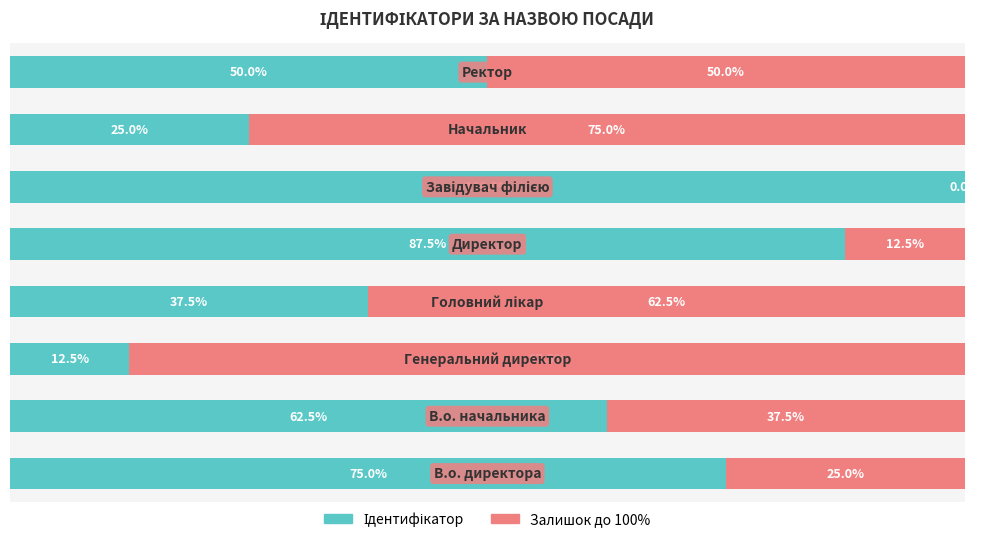

What is the average value of the Ідентифікатор series?

56.2